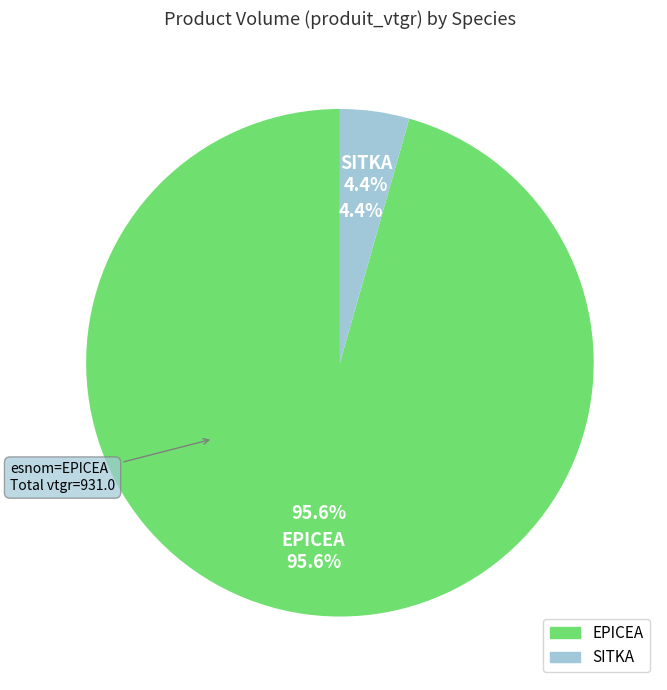

The 35 slice represents 8% of the pie. True or false?

False